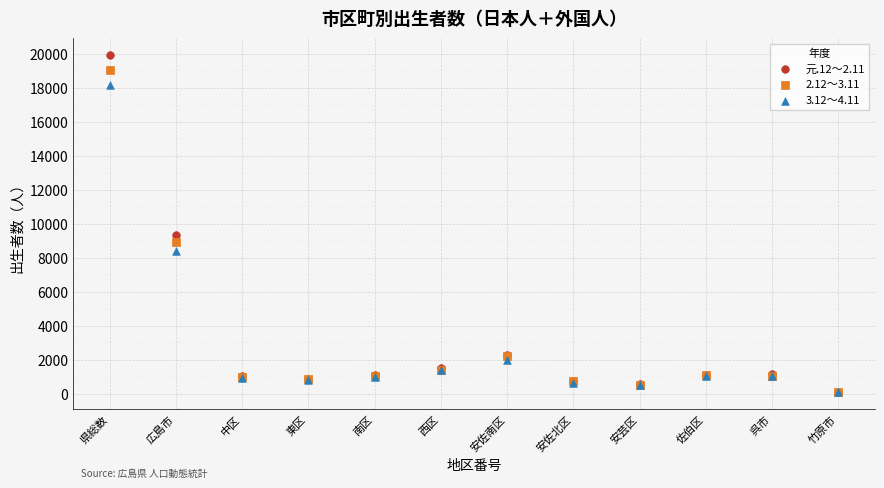

What are all the series names shown in the legend?

元.12～2.11, 2.12～3.11, 3.12～4.11